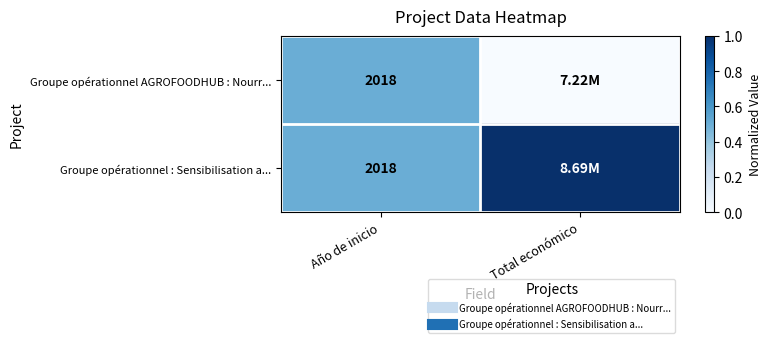

At which label is Groupe opérationnel : Sensibilisation a... closest to 0?

Año de inicio